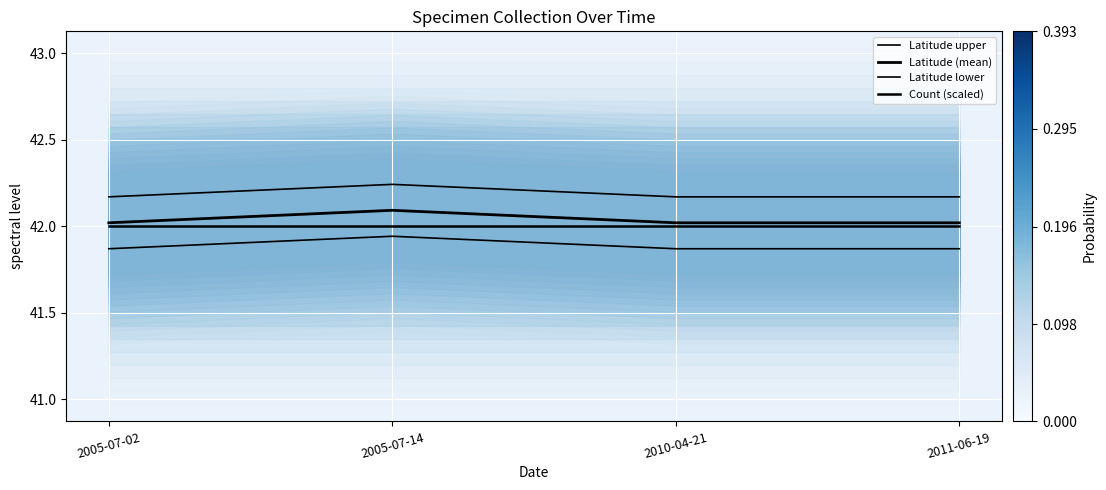

At which category is the sum across all series the highest?

2005-07-14